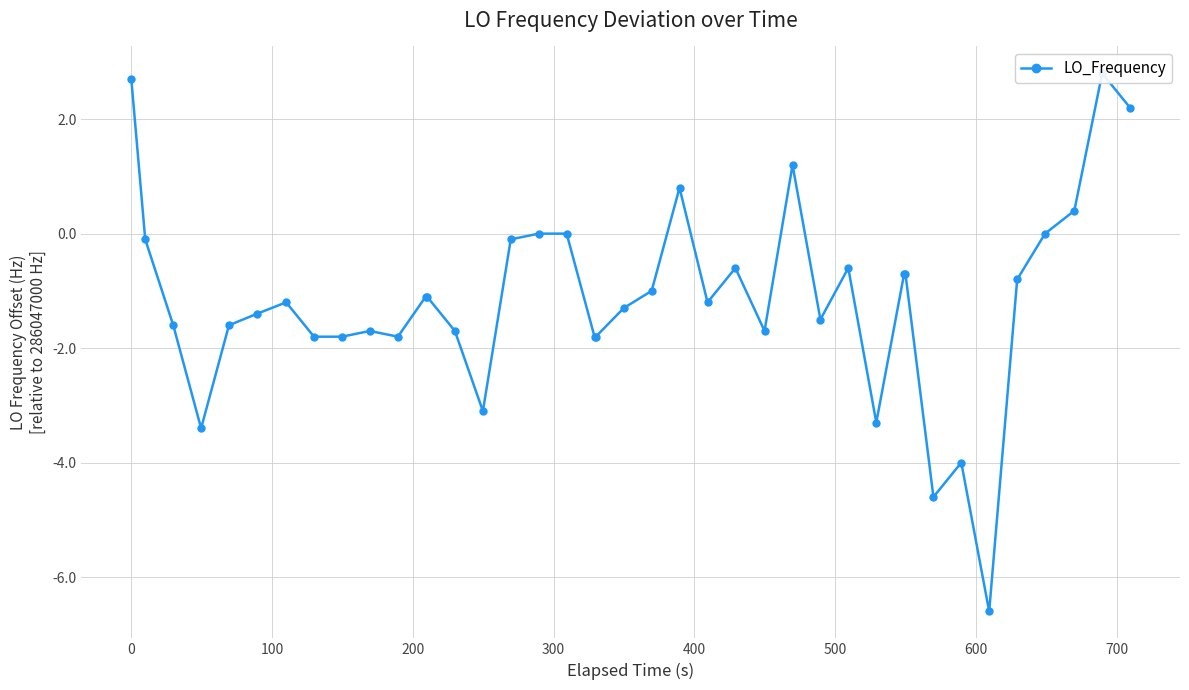

What is the sum of all values?

-45.6